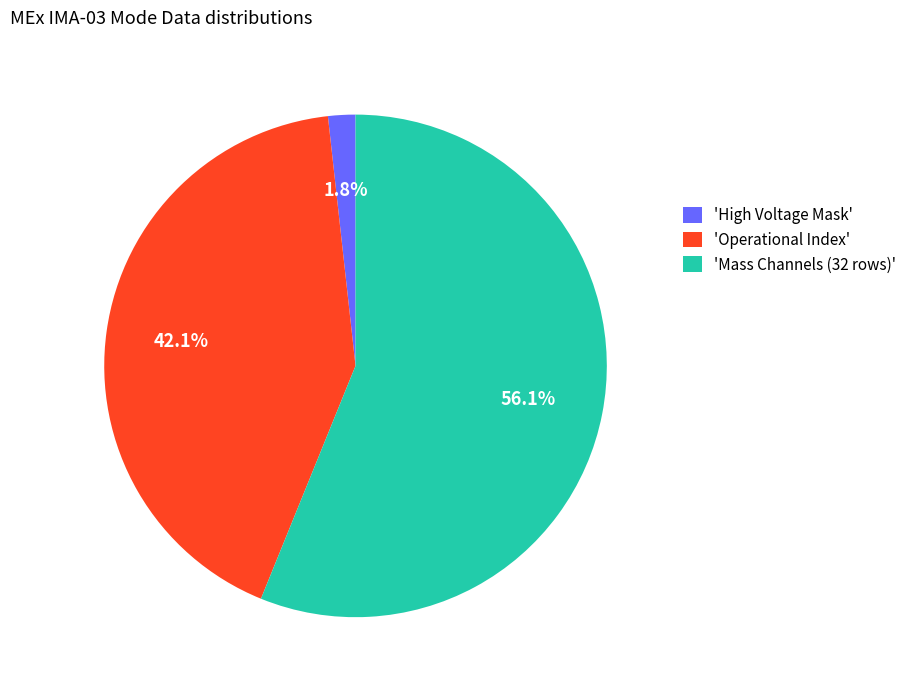

Rank the categories by value from lowest to highest.

'High Voltage Mask', 'Operational Index', 'Mass Channels (32 rows)'